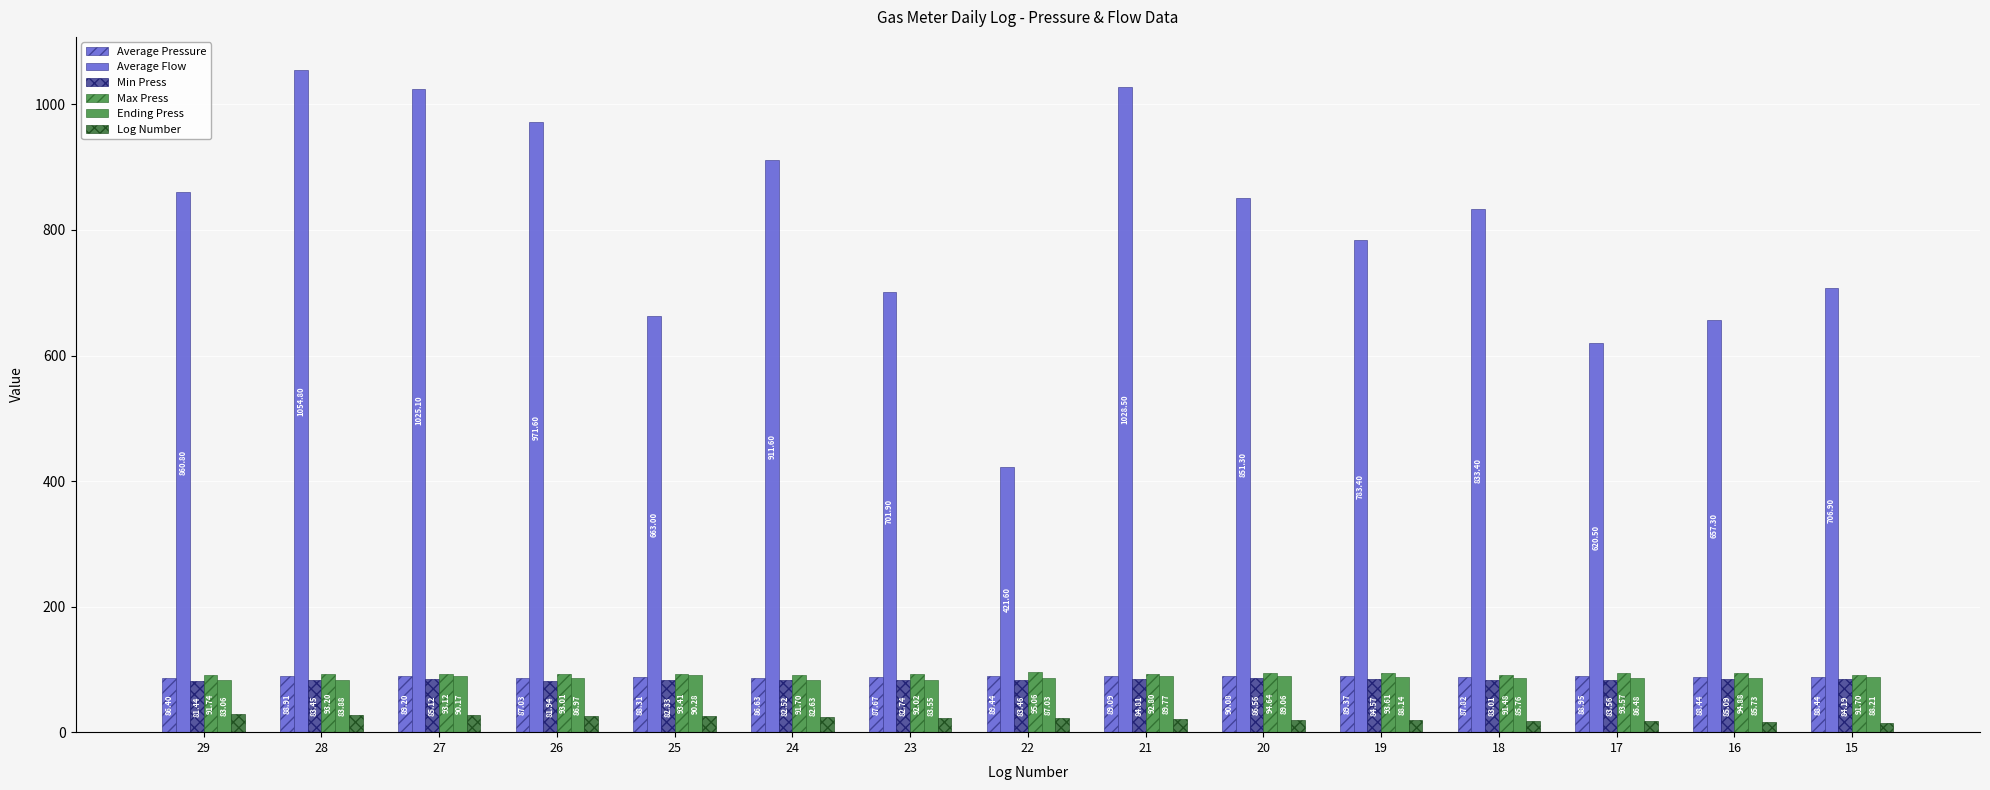

Reading left to right, list all the values displayed in this chart.

Average Pressure: 86.4	88.9	89.2	87.0	88.3	86.6	87.7	89.4	89.1	90.1	89.4	87.8	88.9	88.4	88.4
Average Flow: 860.8	1054.8	1025.1	971.6	663.0	911.6	701.9	421.6	1028.5	851.3	783.4	833.4	620.5	657.3	706.9
Min Press: 81.4	83.5	85.1	81.9	82.3	82.5	82.7	83.5	84.8	86.6	84.6	83.0	83.6	85.1	84.2
Max Press: 91.7	93.2	93.1	93.0	93.4	91.7	92.0	95.1	92.8	94.6	93.6	91.5	93.6	94.9	91.7
Ending Press: 83.1	83.9	90.2	87.0	90.3	82.6	83.5	87.0	89.8	89.1	88.1	85.8	86.5	85.7	88.2
Log Number: 29.0	28.0	27.0	26.0	25.0	24.0	23.0	22.0	21.0	20.0	19.0	18.0	17.0	16.0	15.0